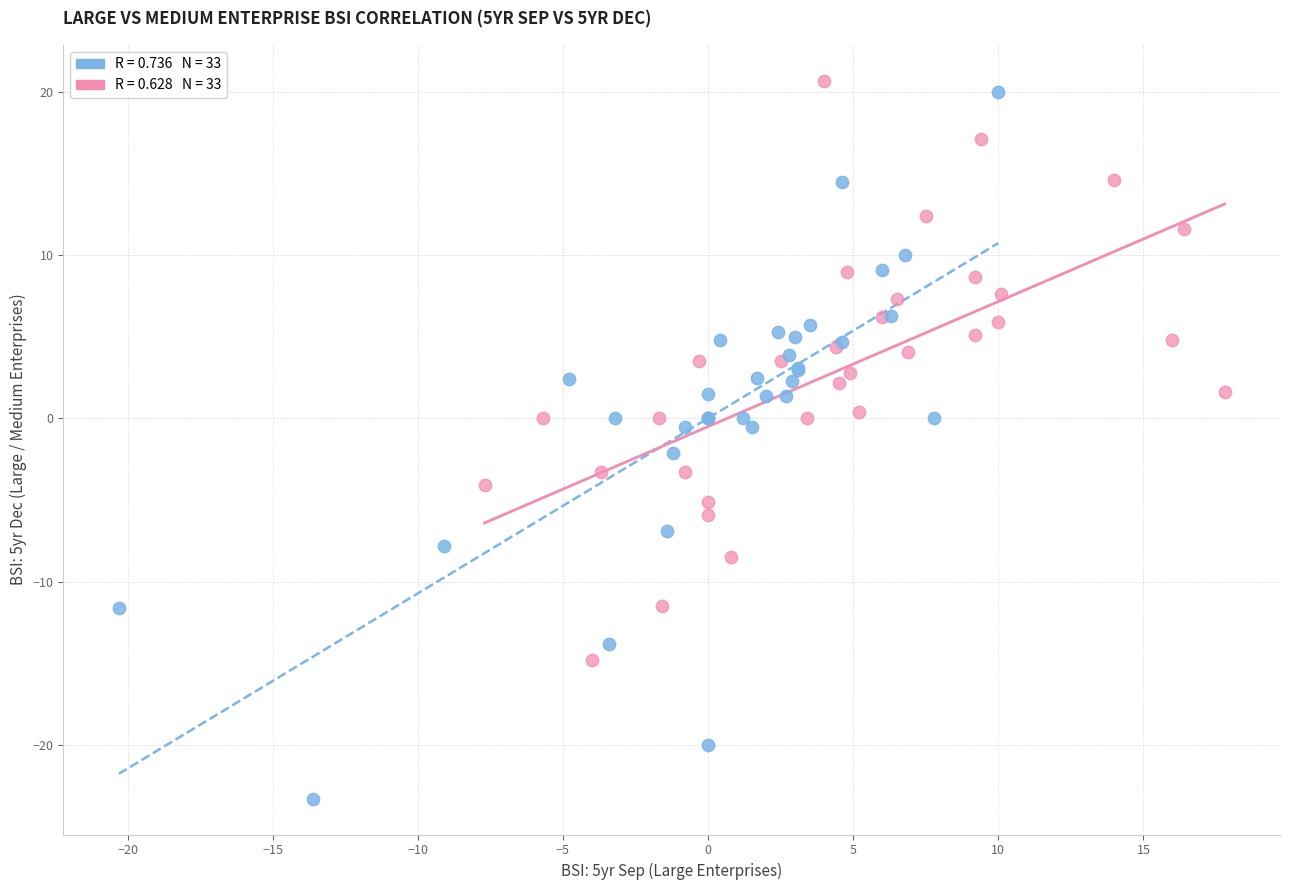

Which series has the widest spread of Y values?

Large Enterprises